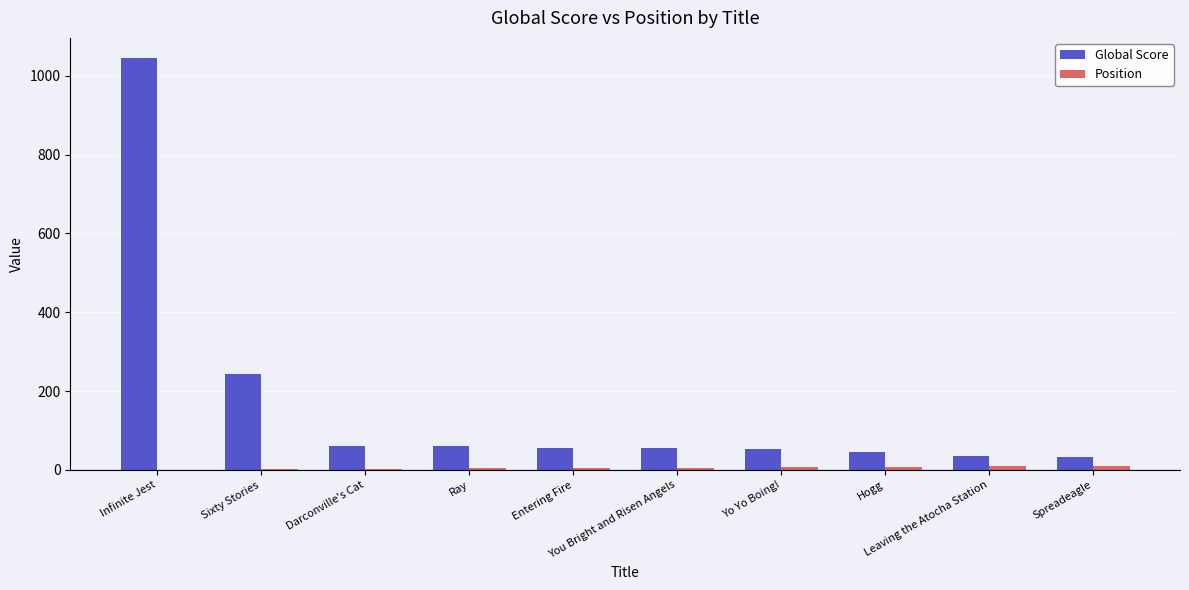

Which series has the largest total across all categories?

Global Score